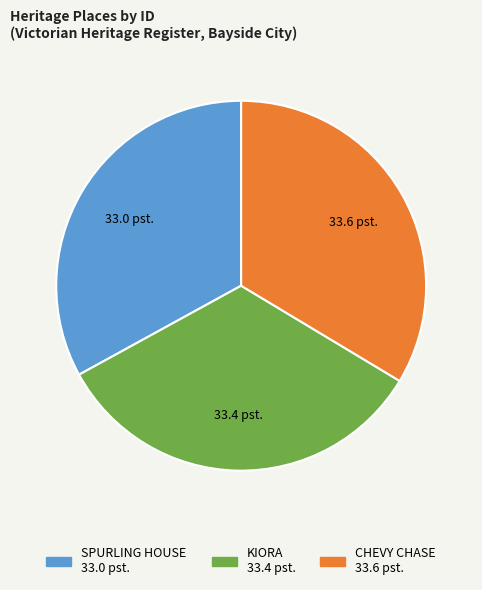

Approximately how many times larger is the value at SPURLING HOUSE compared to CHEVY CHASE?

1.0